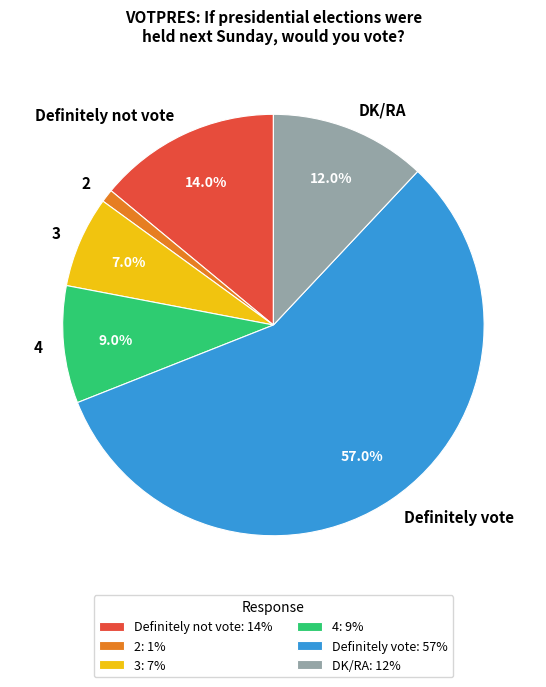

To the nearest percent, what percentage of the pie is DK/RA?

12%